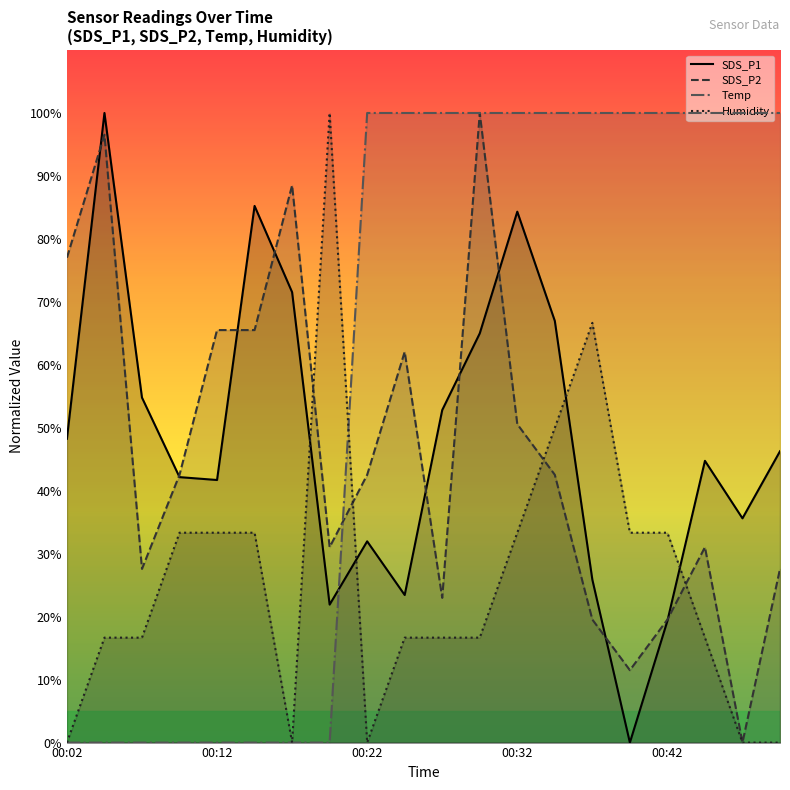

What is the average value of the Temp series?

60.0